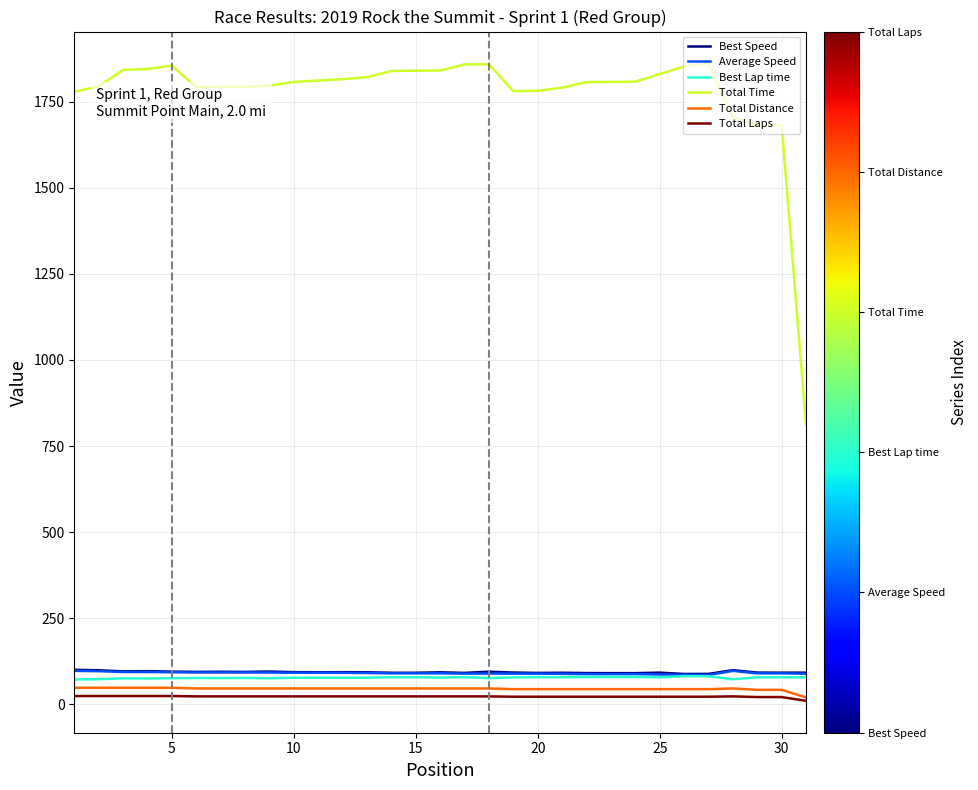

Does the chart have visible grid lines?

Yes